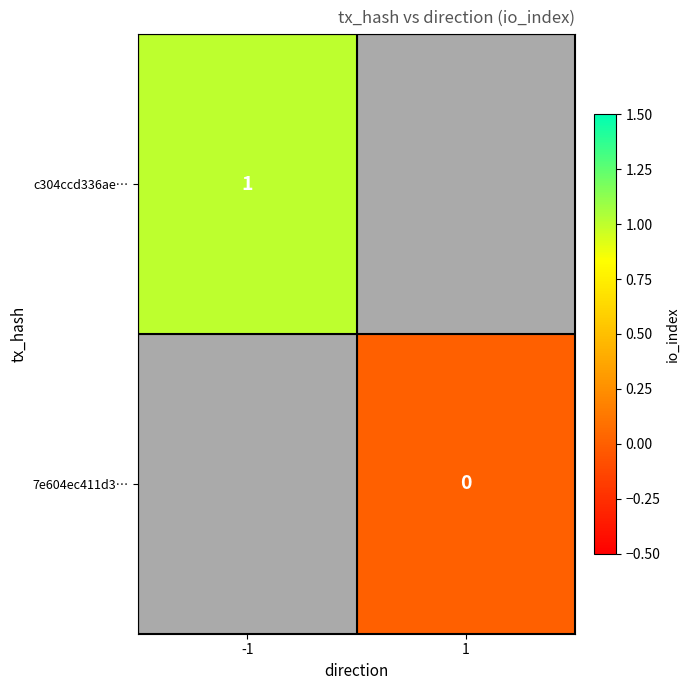

How many series are shown in this chart?

2